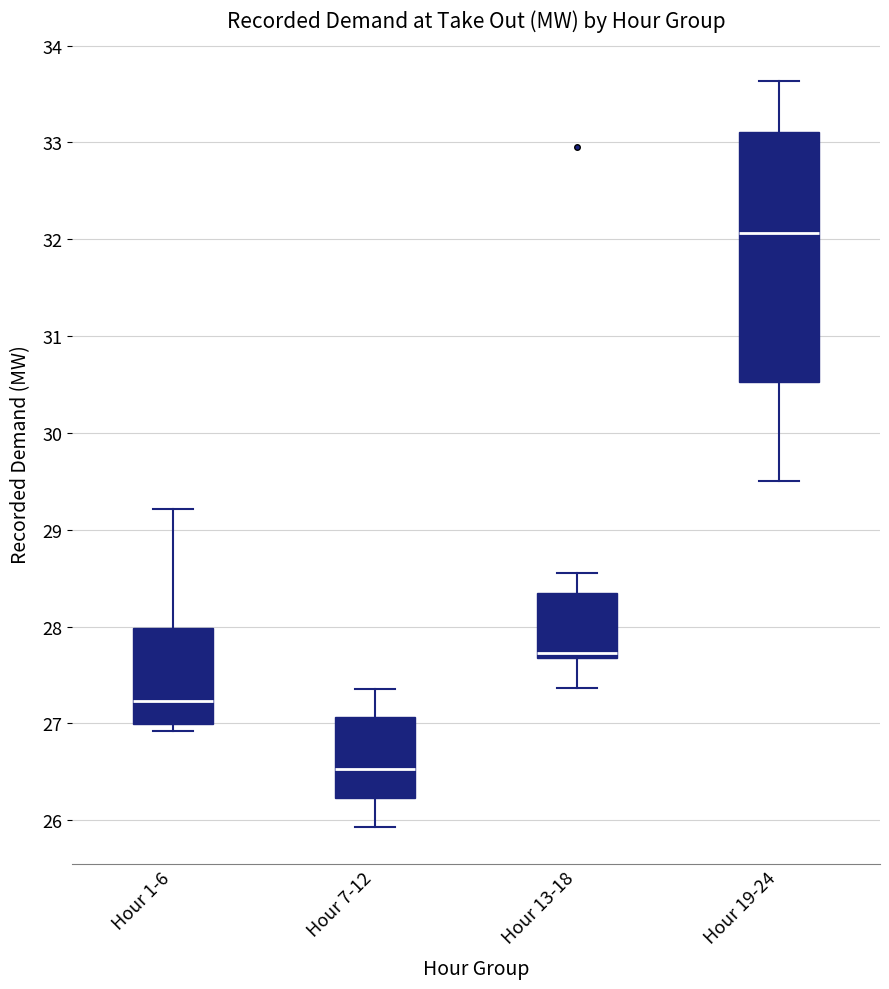

Reading left to right, read every box against the y-axis: the position of its median line, the range the box covers, and the ends of its whiskers. The values are not printed on the chart, so give them approximately, as read against the axis.

Hour 1-6: median 27.2, box 27.0 to 28.0, whiskers 26.9 to 29.2
Hour 7-12: median 26.5, box 26.2 to 27.1, whiskers 25.9 to 27.4
Hour 13-18: median 27.7 (just above the box's lower edge), box 27.7 to 28.3, whiskers 27.4 to 28.5
Hour 19-24: median 32.1, box 30.5 to 33.1, whiskers 29.5 to 33.6